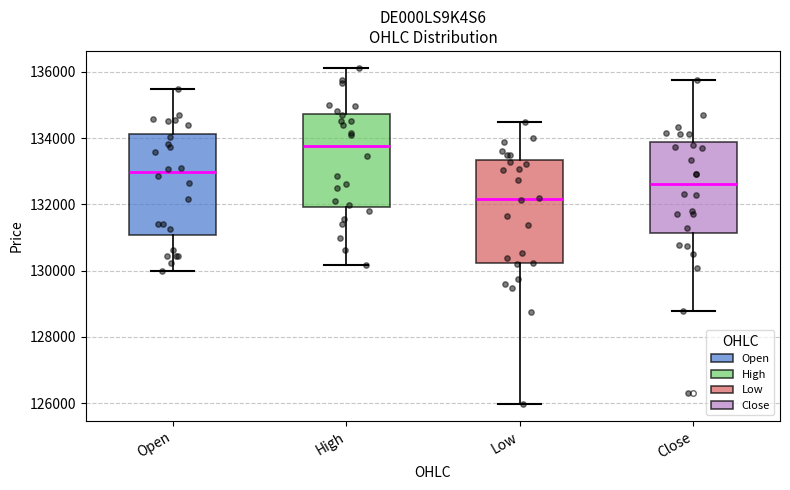

Reading left to right, read every box against the y-axis: the position of its median line, the range the box covers, and the ends of its whiskers. The values are not printed on the chart, so give them approximately, as read against the axis.

Open: median 133000, box 131000 to 134200, whiskers 130000 to 135400
High: median 133800, box 132000 to 134800, whiskers 130200 to 136200
Low: median 132200, box 130200 to 133400, whiskers 126000 to 134400
Close: median 132600, box 131200 to 133800, whiskers 128800 to 135800